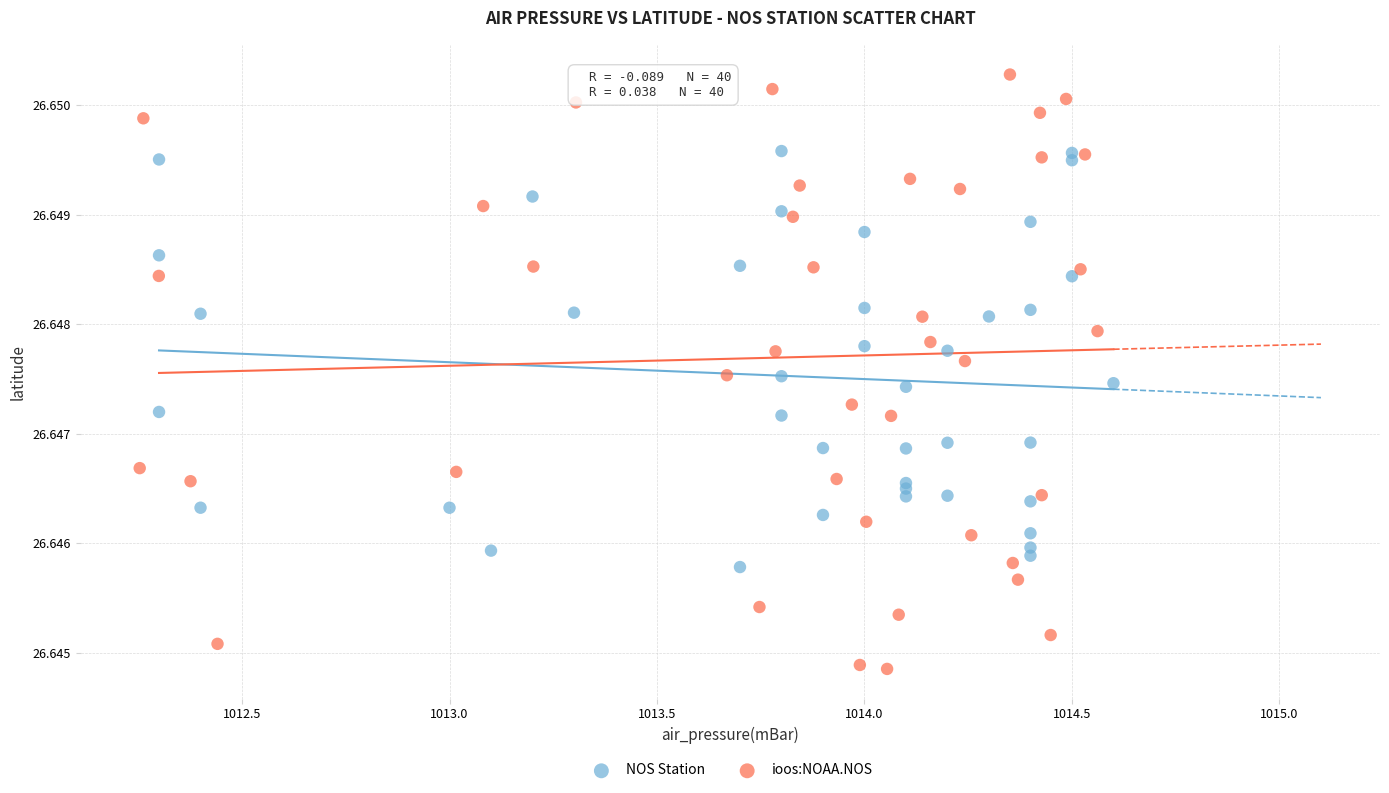

Which series contains the highest Y value?

ioos:NOAA.NOS